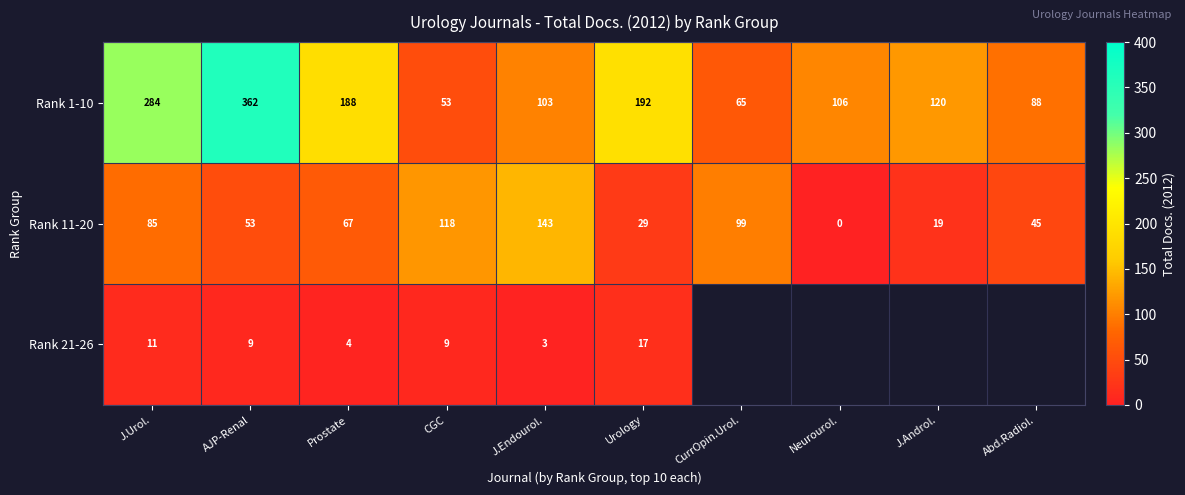

What is the total value across all series at Urology?

238